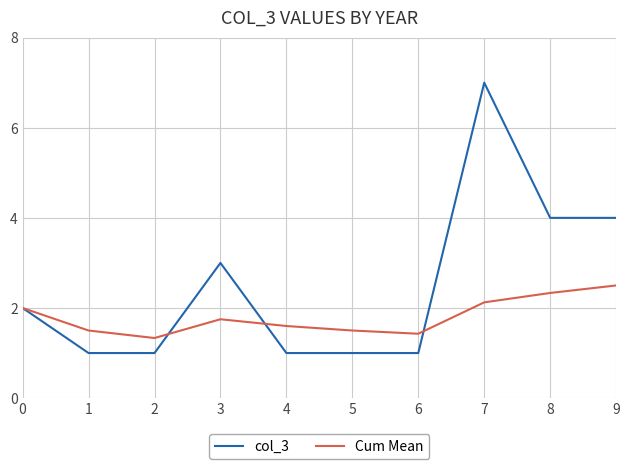

At which label does Cum Mean reach its minimum?

2